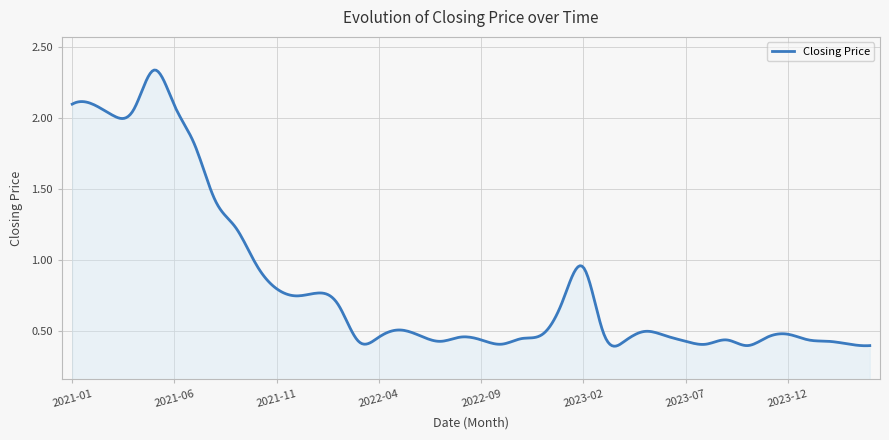

What is the label of the 38th point from the right?

2021-03